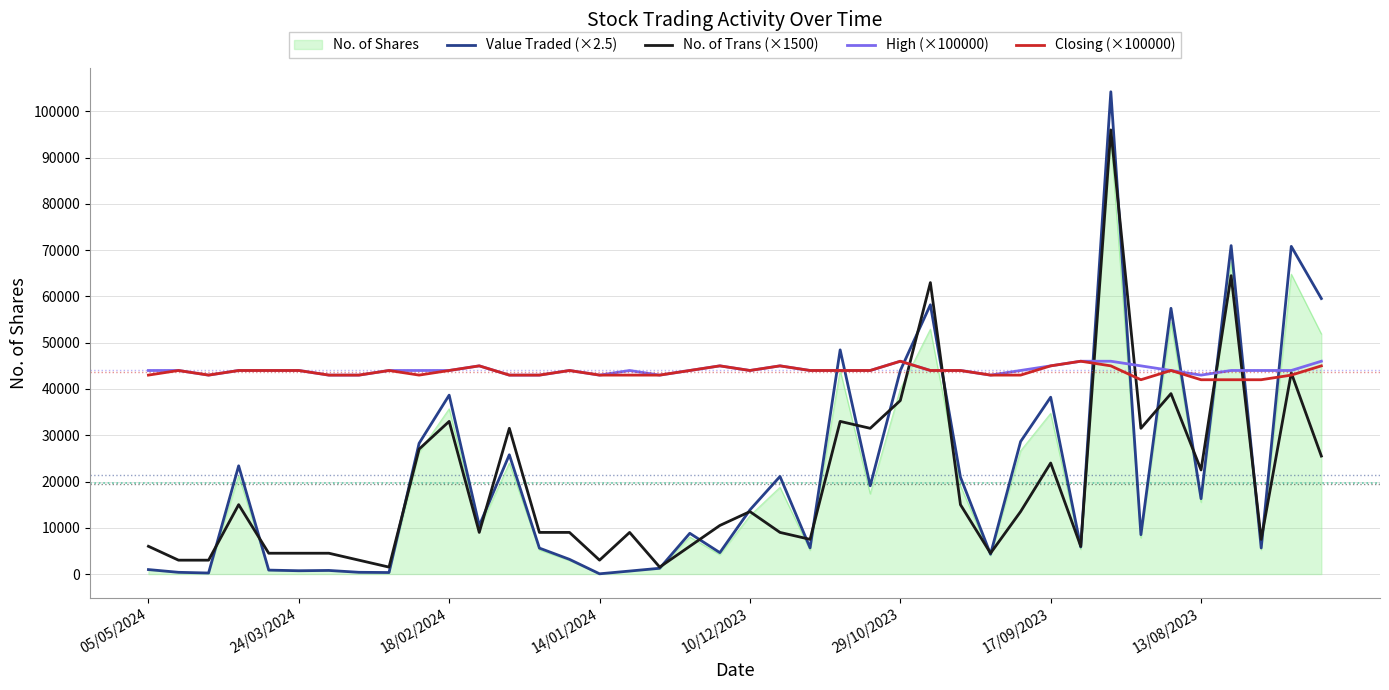

What is the maximum value shown in the chart?

104242.5